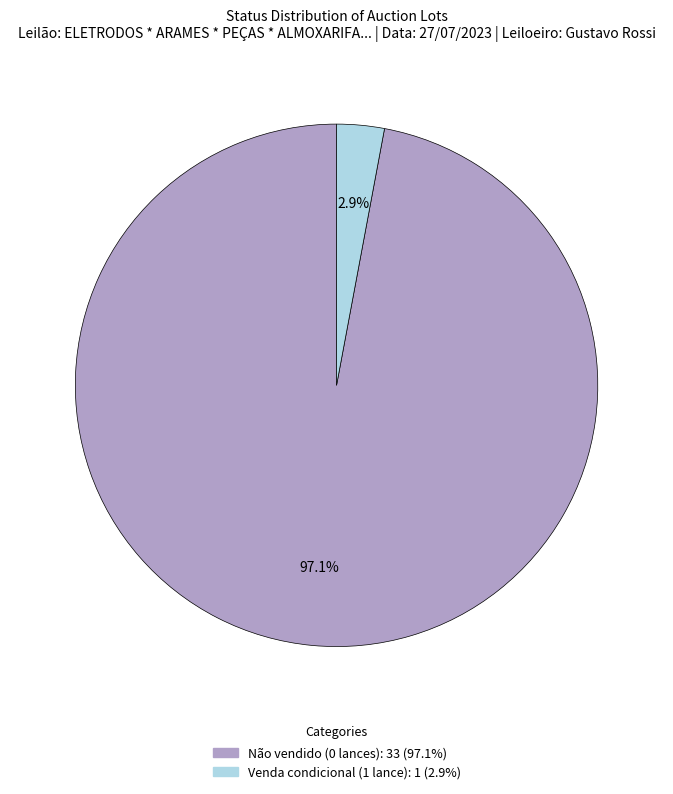

Is it true that Não vendido (0 lances) is 97% of the pie?

True